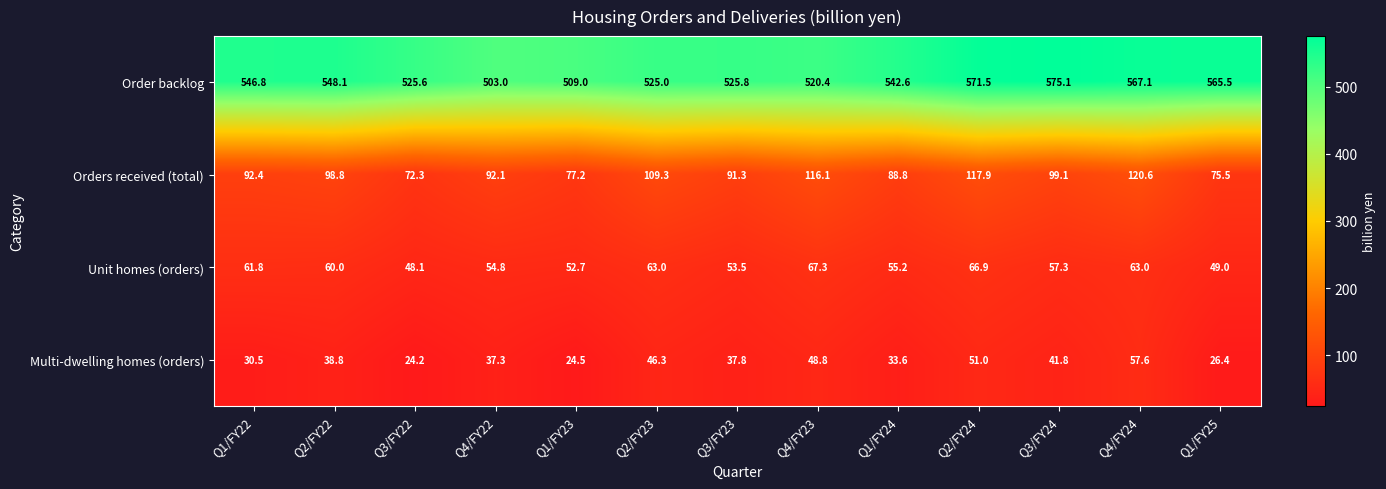

At which label does Order backlog first exceed 542?

Q1/FY22